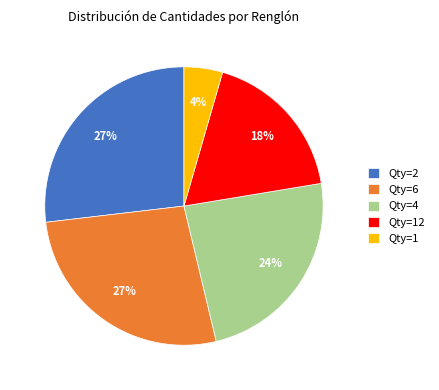

Is it true that Qty=2 is 27% of the pie?

True